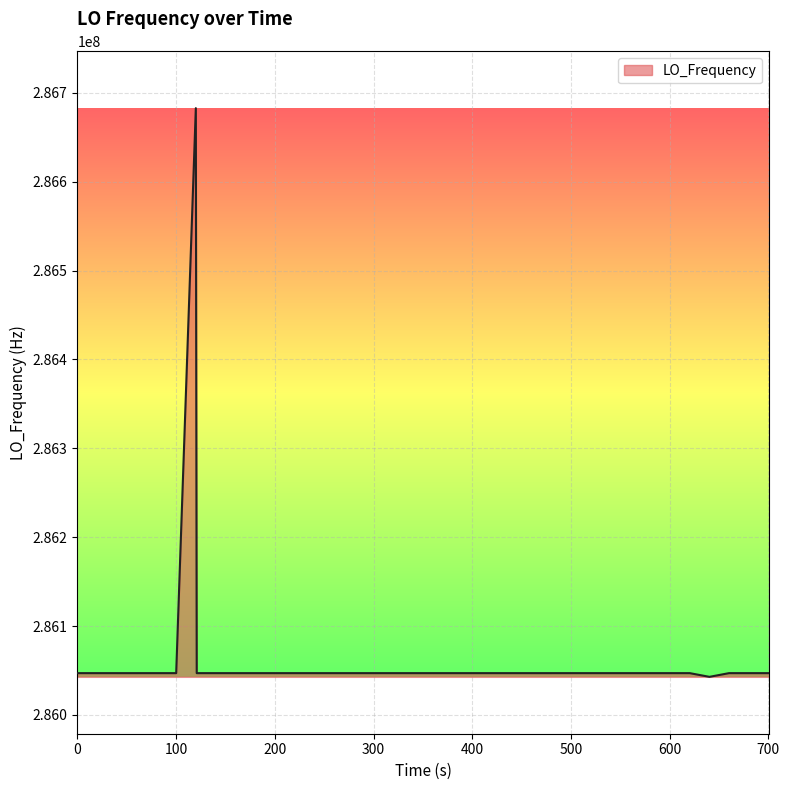

What is the greatest value displayed?

286682707.6